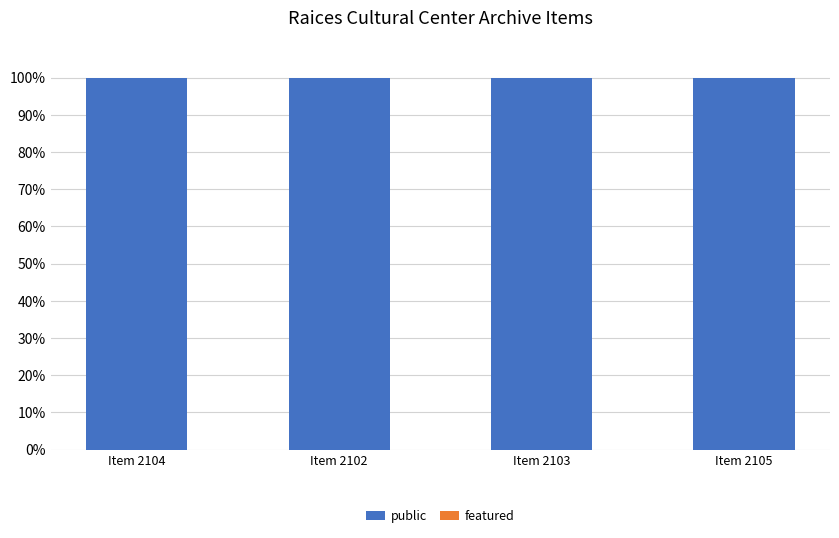

How many categories are shown in the chart?

4